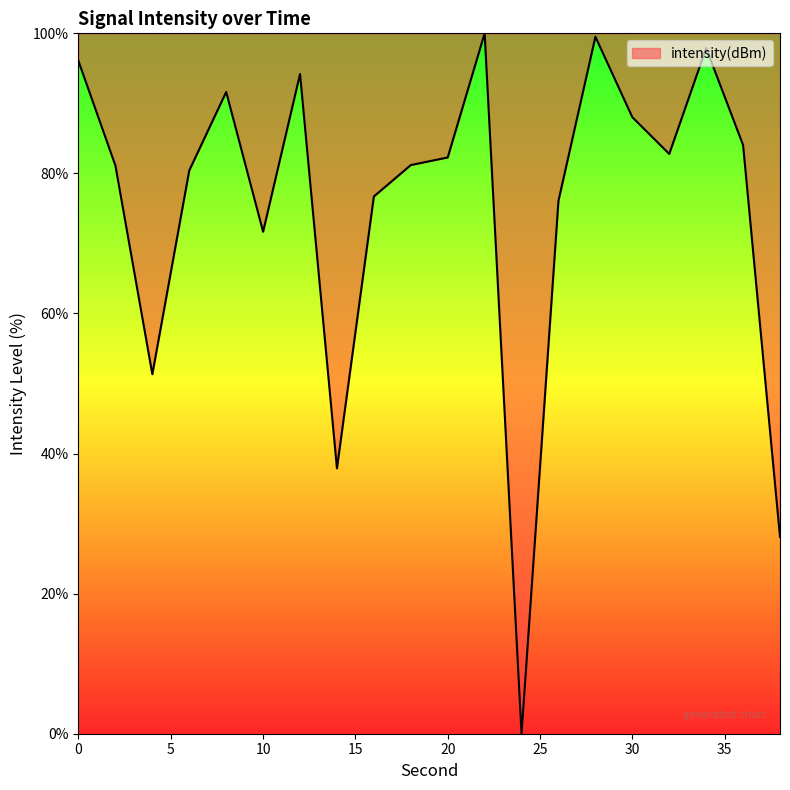

How many categories are shown in the chart?

20